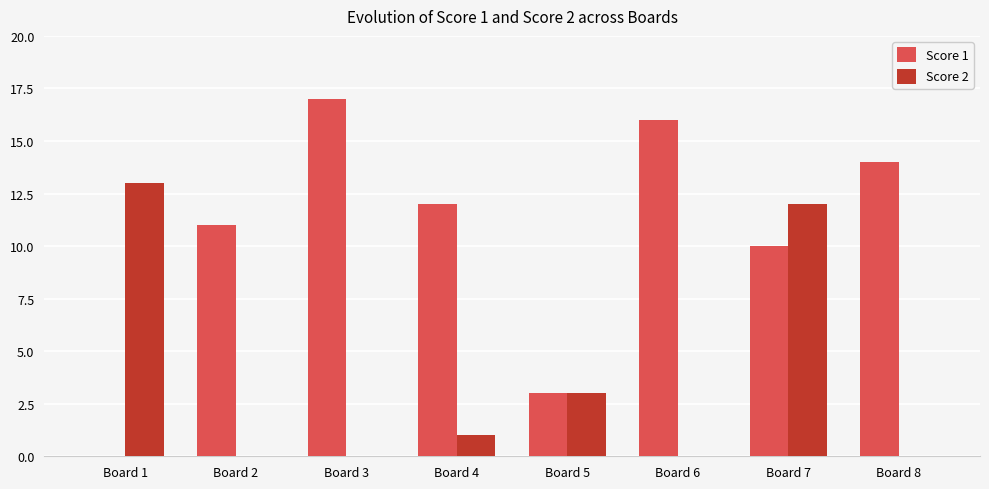

What are all the series names shown in the legend?

Score 1, Score 2